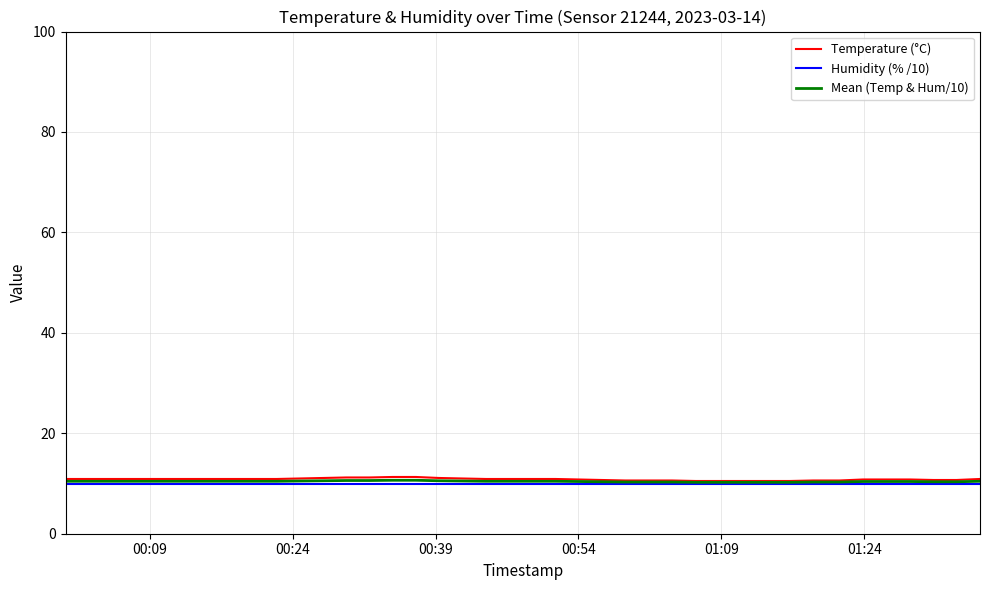

What is the greatest value displayed?

11.3